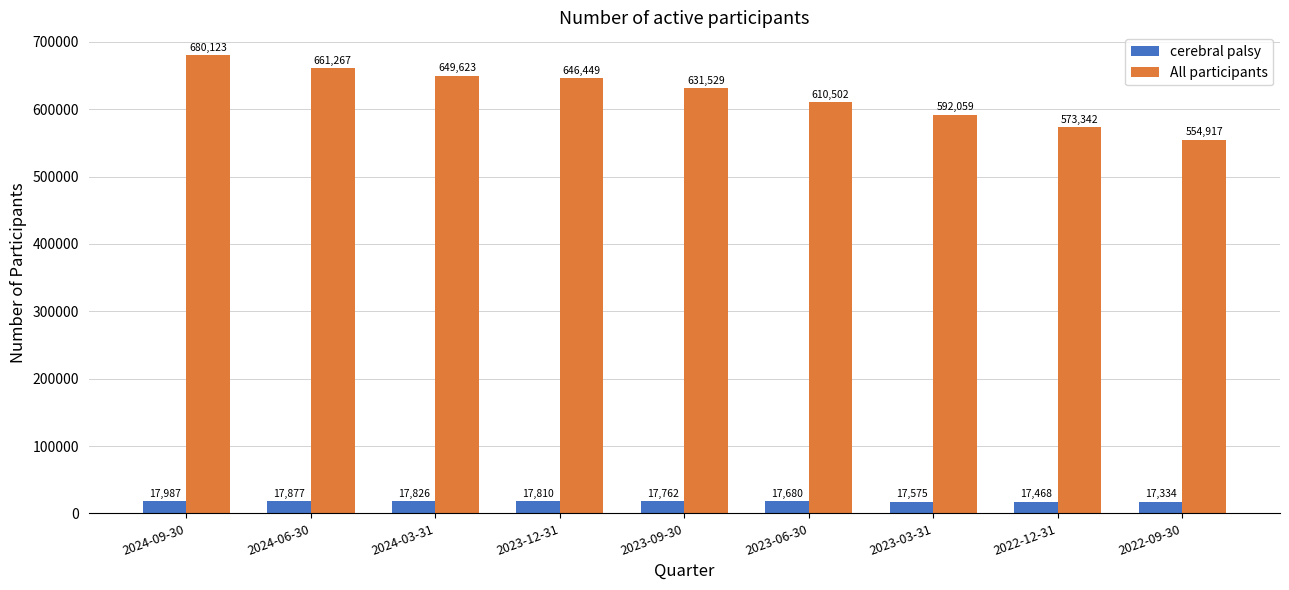

The All participants series shows 631529 at 2023-09-30. True or false?

True